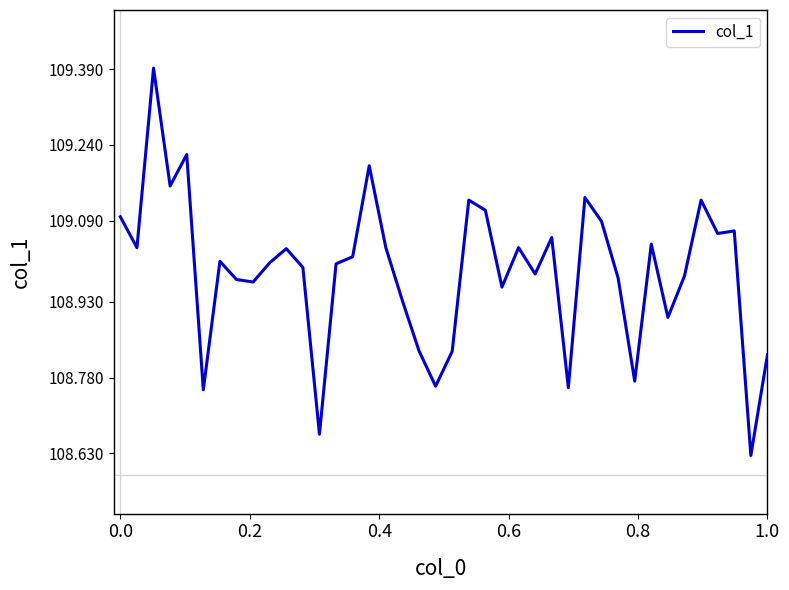

What is the difference between the maximum and minimum values?

0.8